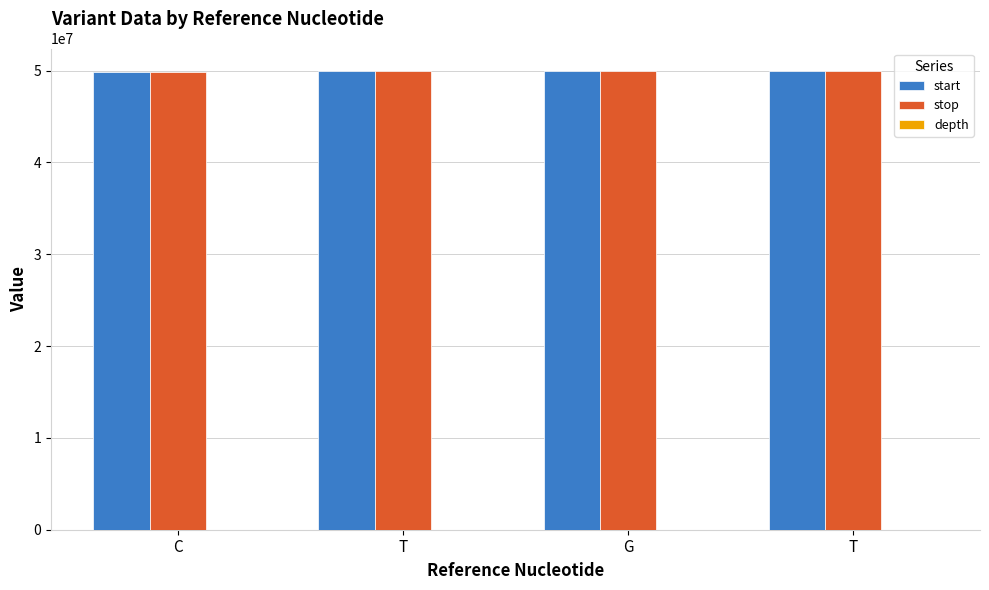

Which series has the largest total across all categories?

stop